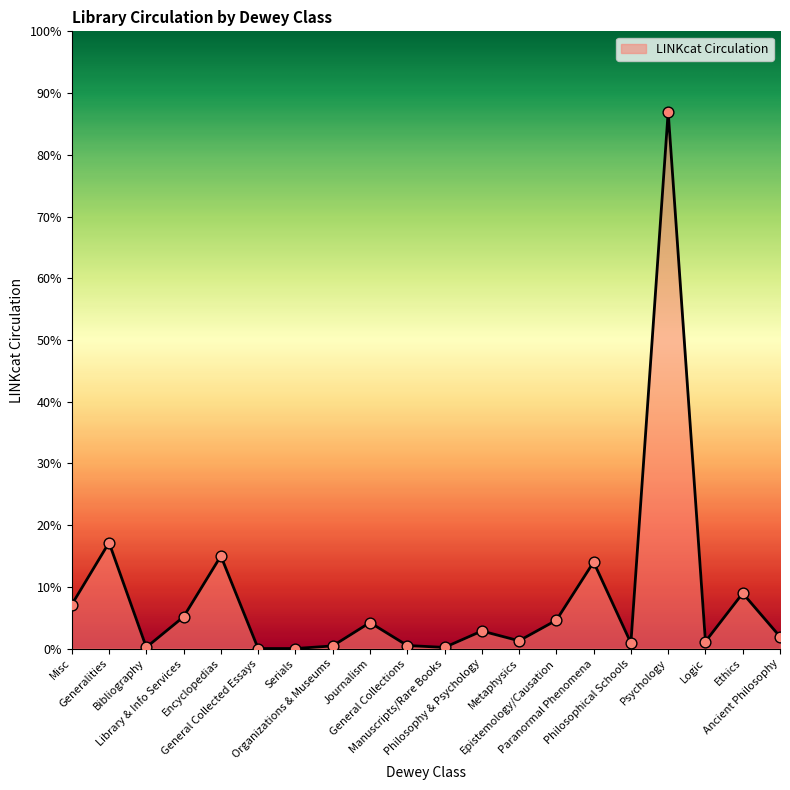

What is the ratio of the value at Paranormal Phenomena to the value at Metaphysics?

11.0